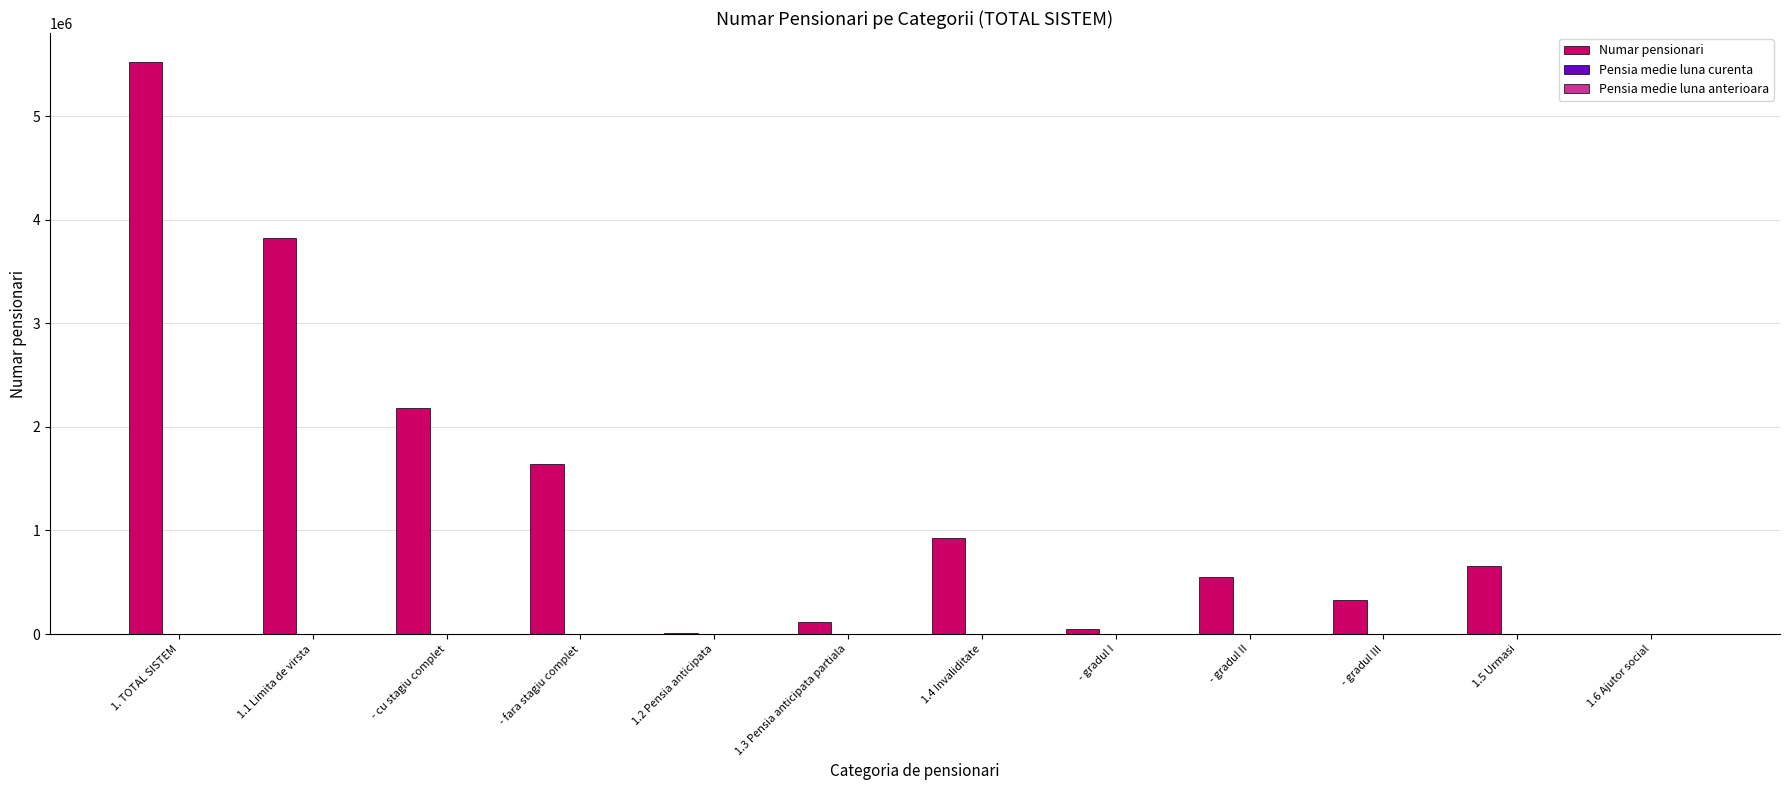

Which series changed the most between 1. TOTAL SISTEM and 1.2 Pensia anticipata?

Numar pensionari